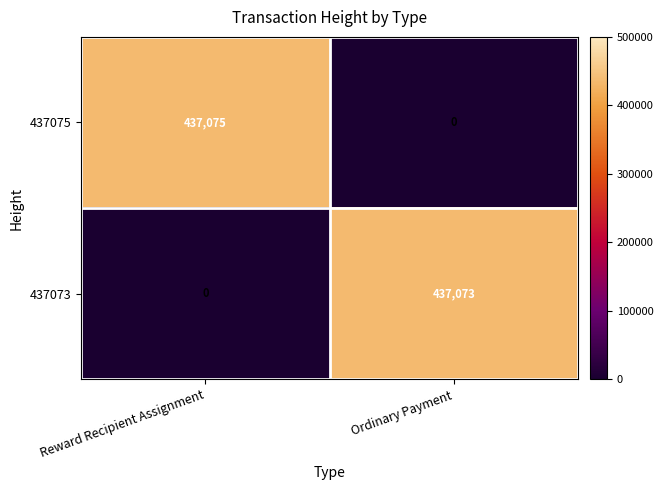

Reading left to right, extract all data points from this chart.

437075: Reward Recipient Assignment=437075	Ordinary Payment=0
437073: Reward Recipient Assignment=0	Ordinary Payment=437073